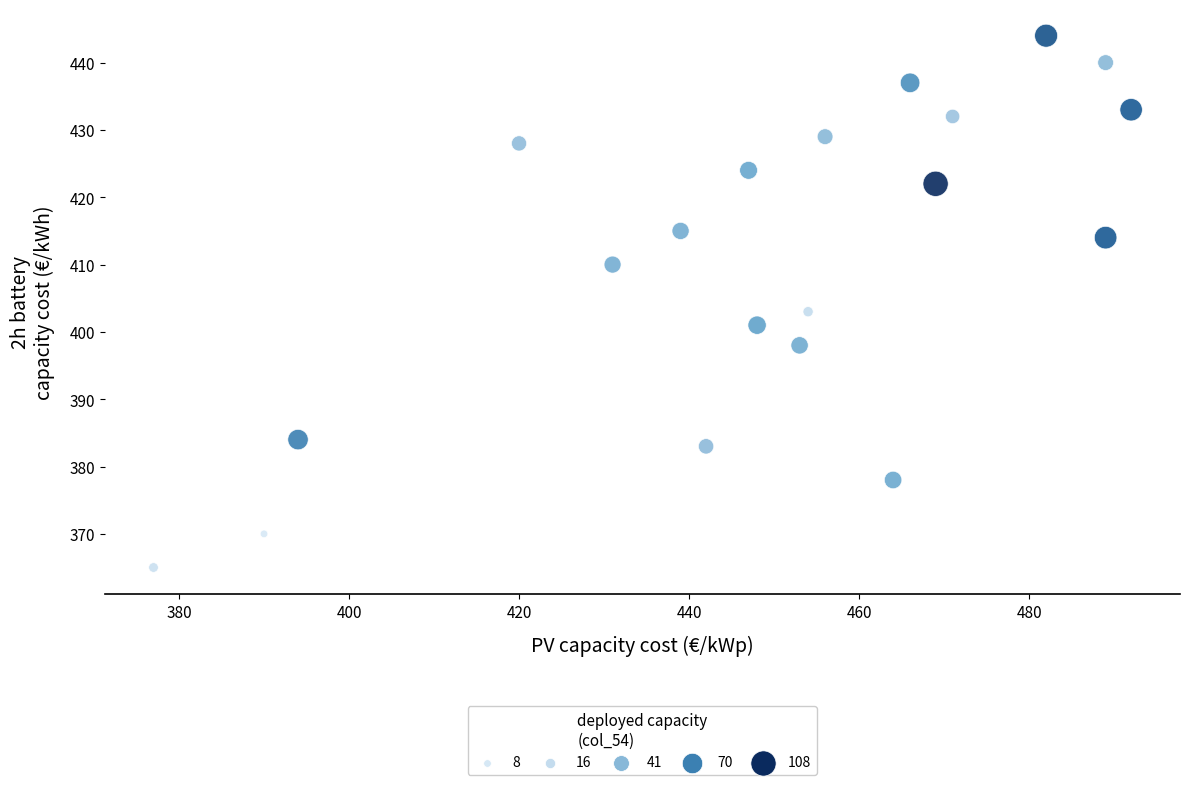

What is the range of Y values (max minus min)?

79